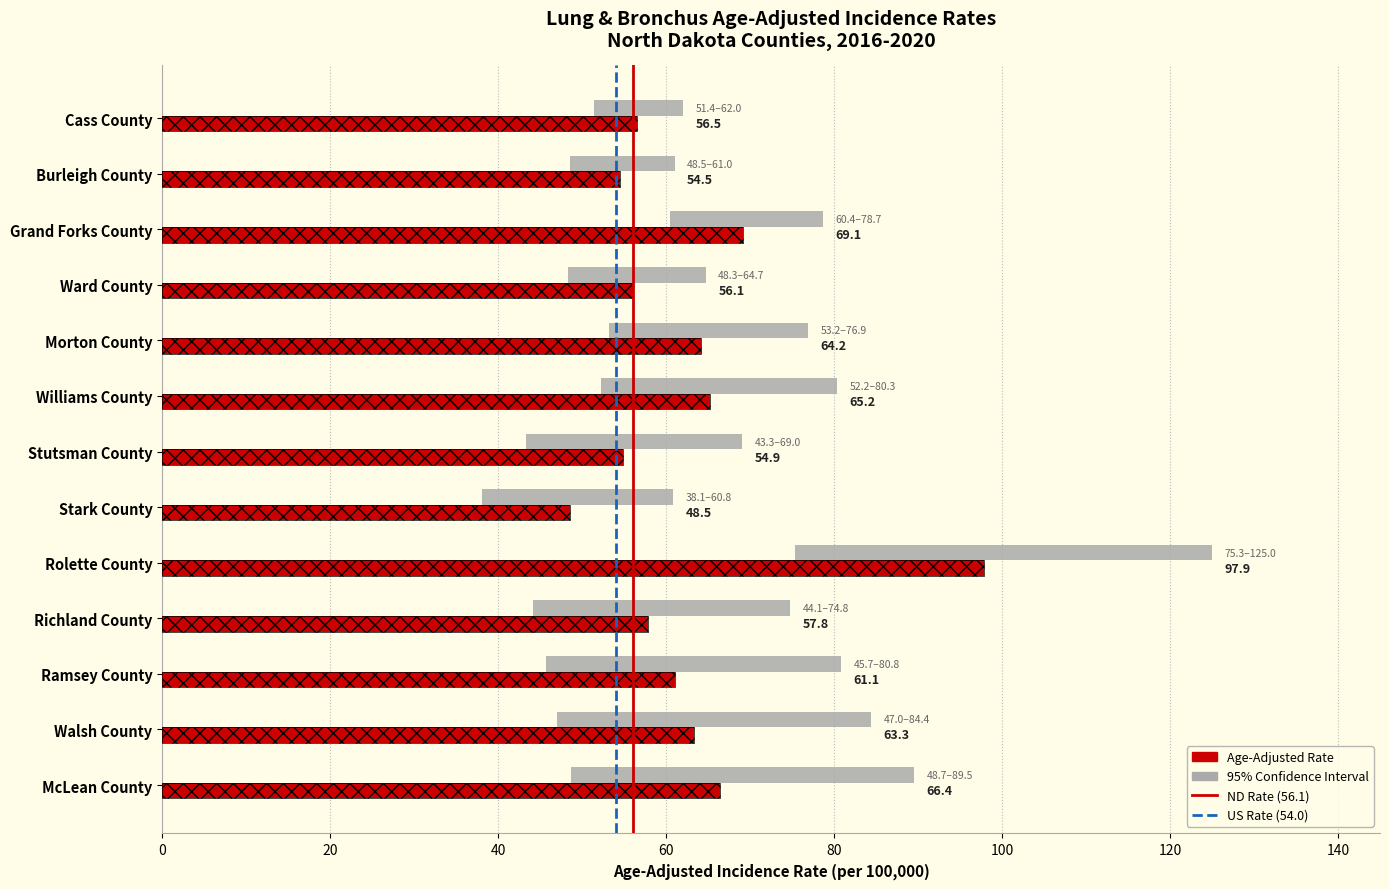

What is the value of the Age-Adjusted Incidence Rate bar at the 12th from the left?

63.3